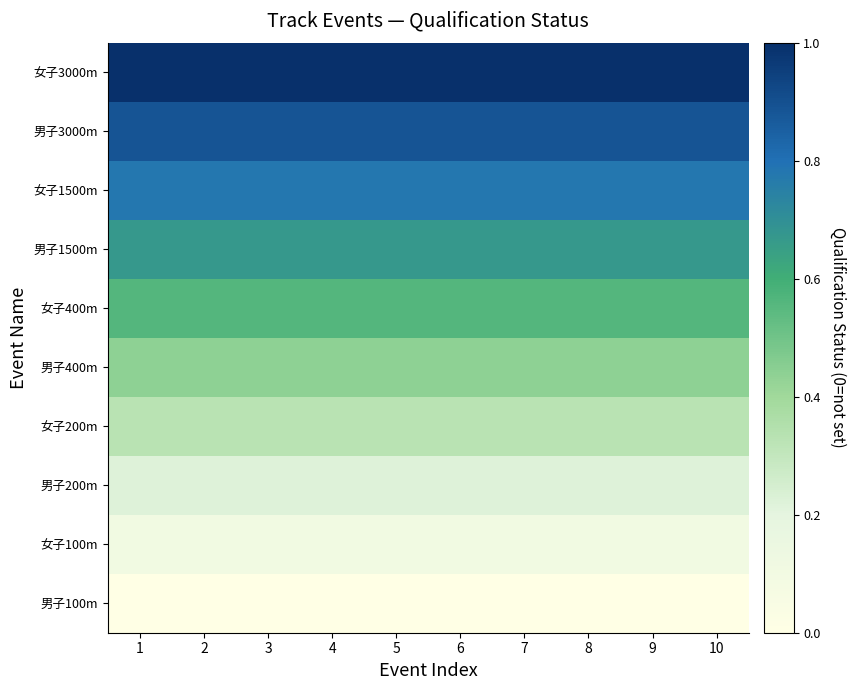

Which category has the lowest value across all series?

1